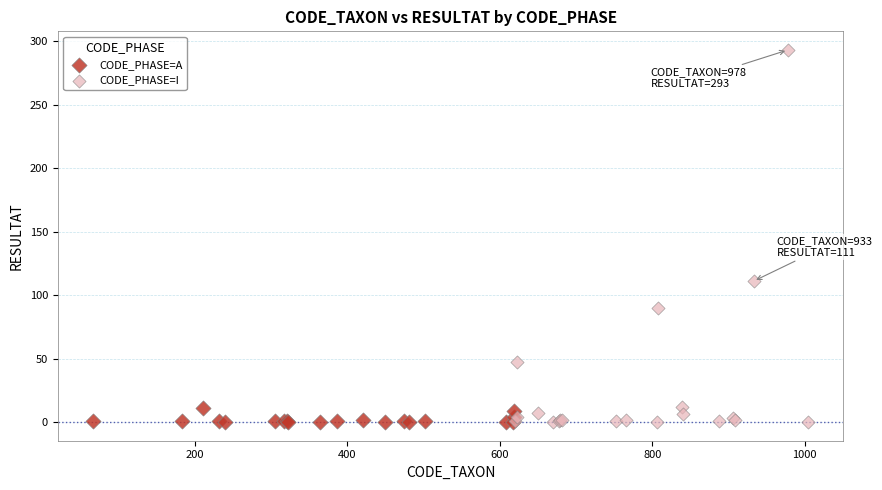

Which series reaches the maximum Y coordinate?

CODE_PHASE=I